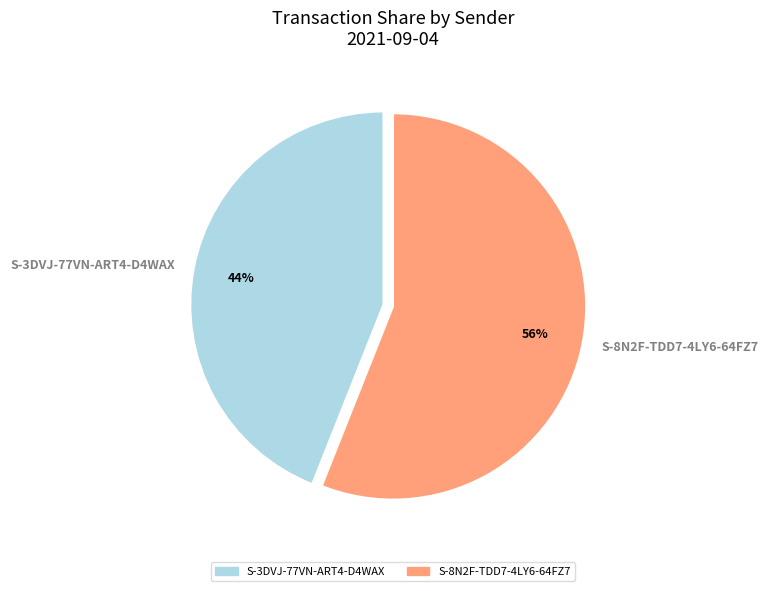

What is the majority slice?

S-8N2F-TDD7-4LY6-64FZ7